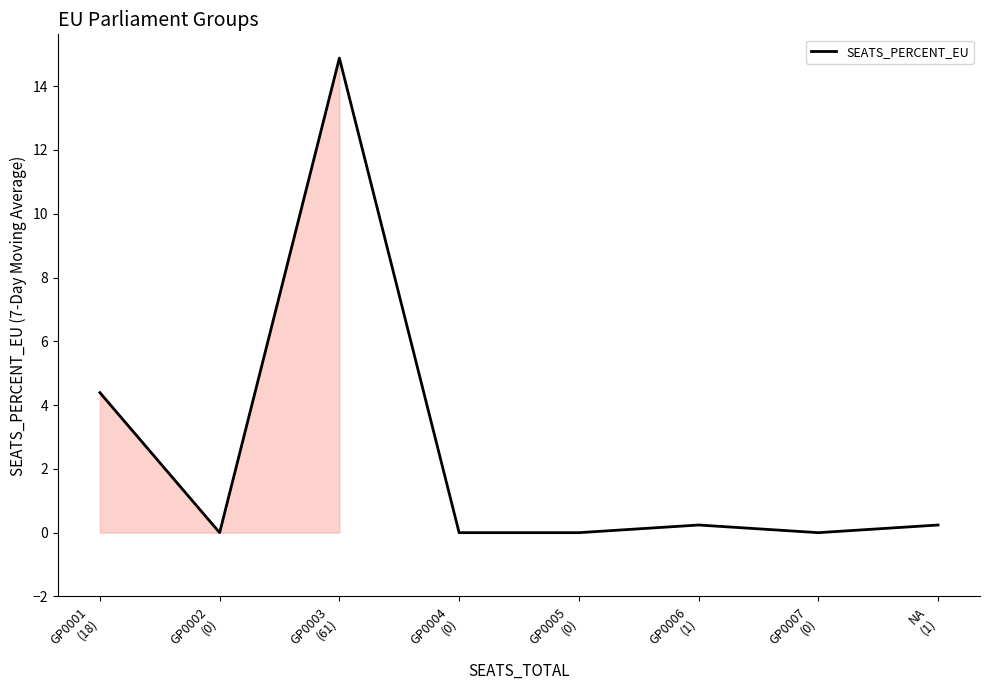

What is the maximum value shown in the chart?

14.9